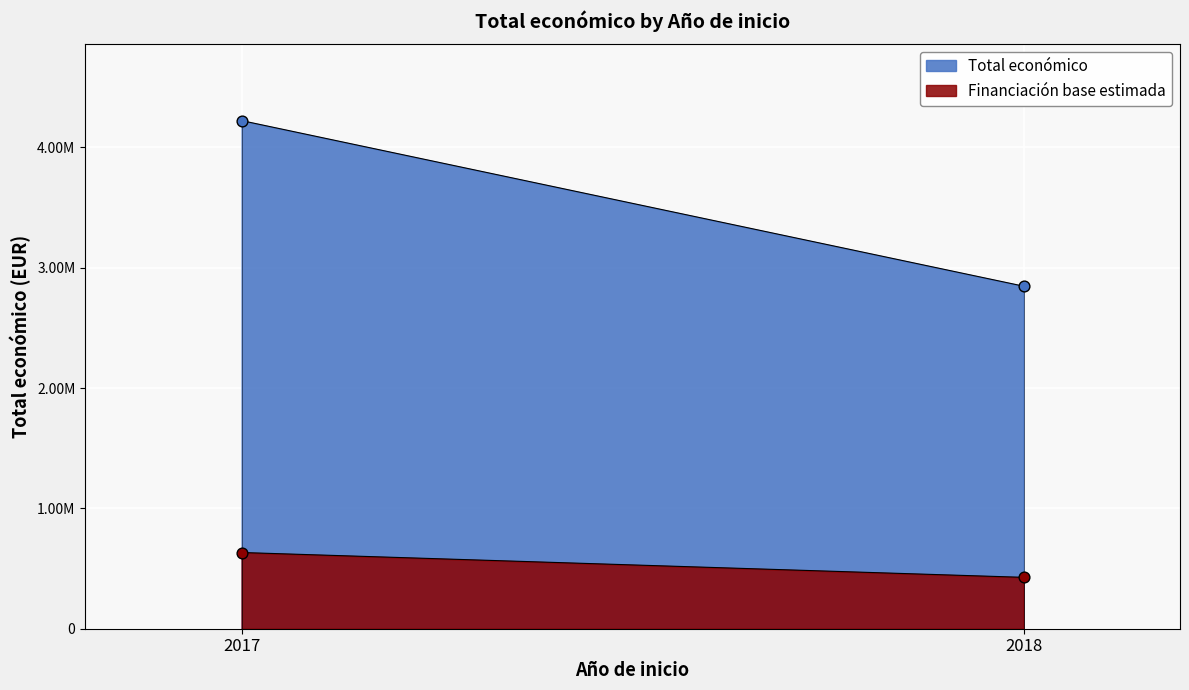

Approximately how many times larger is the value at 2018 compared to 2018?

0.6